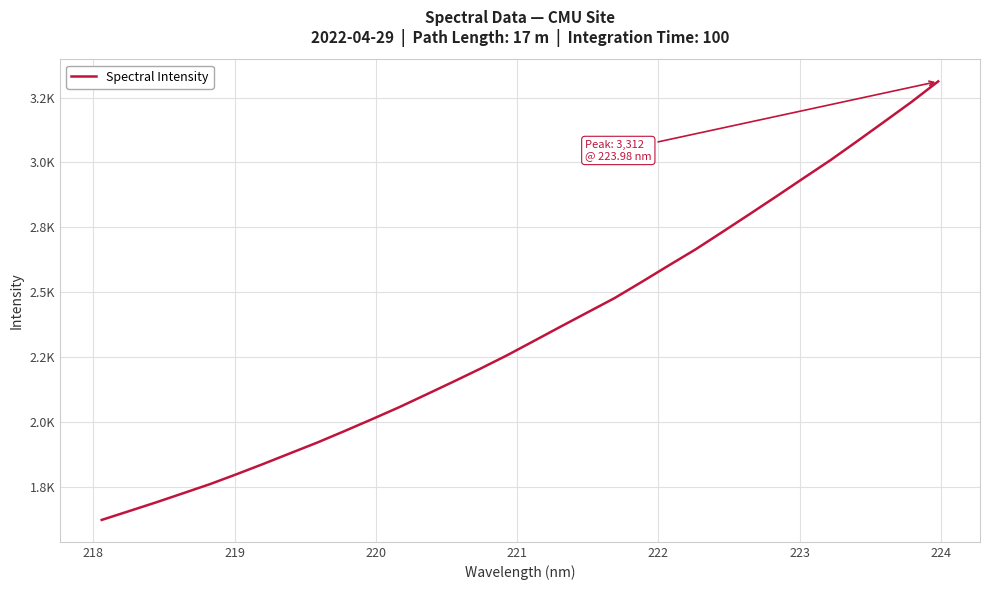

Does the chart have visible grid lines?

Yes